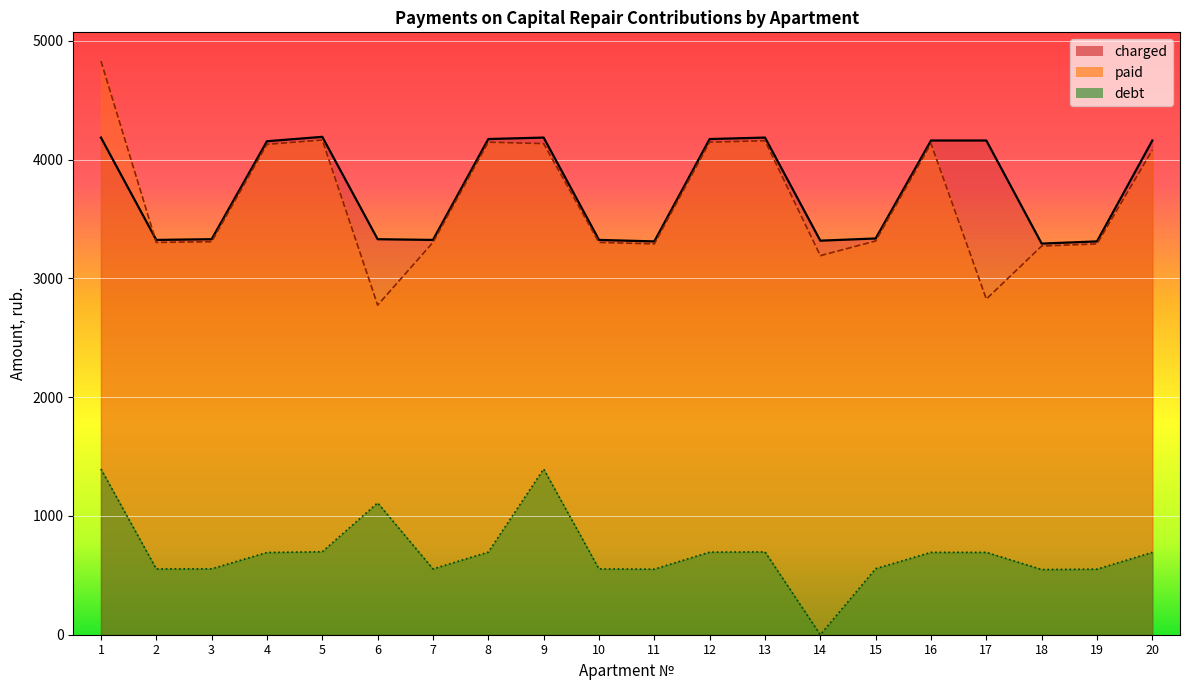

Reading left to right, what are all the values shown in this chart?

charged: 4186.1	3324.2	3330.4	4155.3	4192.3	3330.4	3324.2	4173.8	4186.1	3324.2	3311.9	4173.8	4186.1	3318.1	3336.5	4161.5	4161.5	3293.5	3311.9	4161.5
paid: 4830.7	3303.2	3309.3	4129.0	4165.7	2775.3	3303.2	4147.3	4135.4	3303.2	3291.0	4147.3	4159.6	3191.9	3315.4	4135.1	2826.4	3272.6	3291.0	4081.1
debt: 1395.4	554.0	555.1	692.5	698.7	1110.1	554.0	695.6	1395.4	554.0	552.0	695.6	697.7	0.0	556.1	693.6	693.6	548.9	552.0	693.6